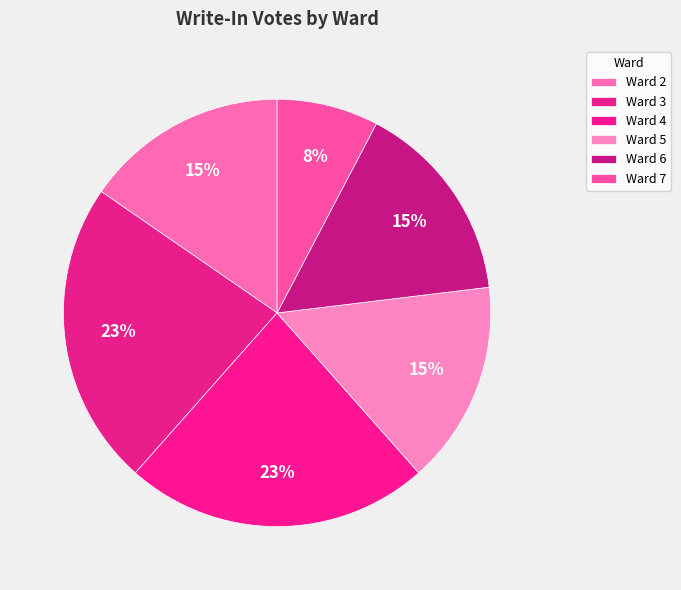

How many slices are in this pie chart?

6